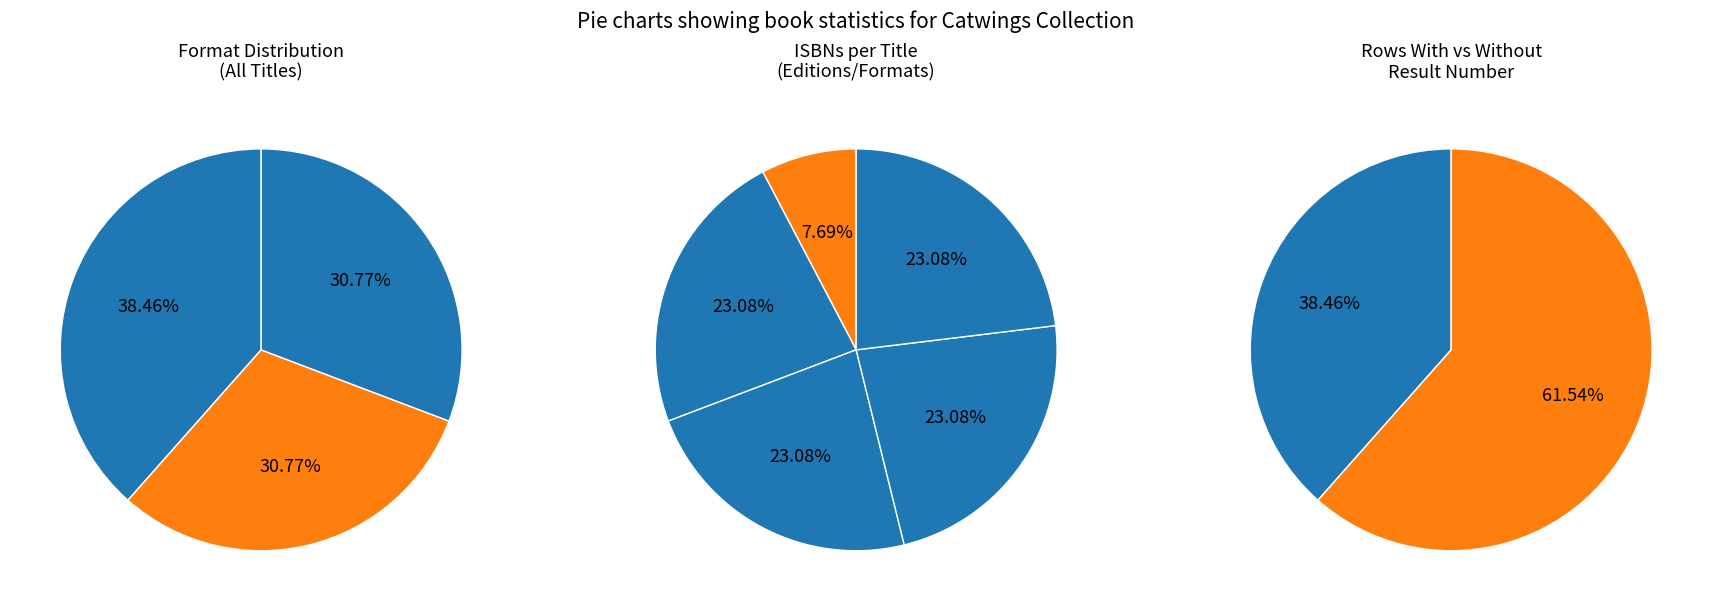

What percentage is the Trade Paperback slice, to the nearest percent?

38%